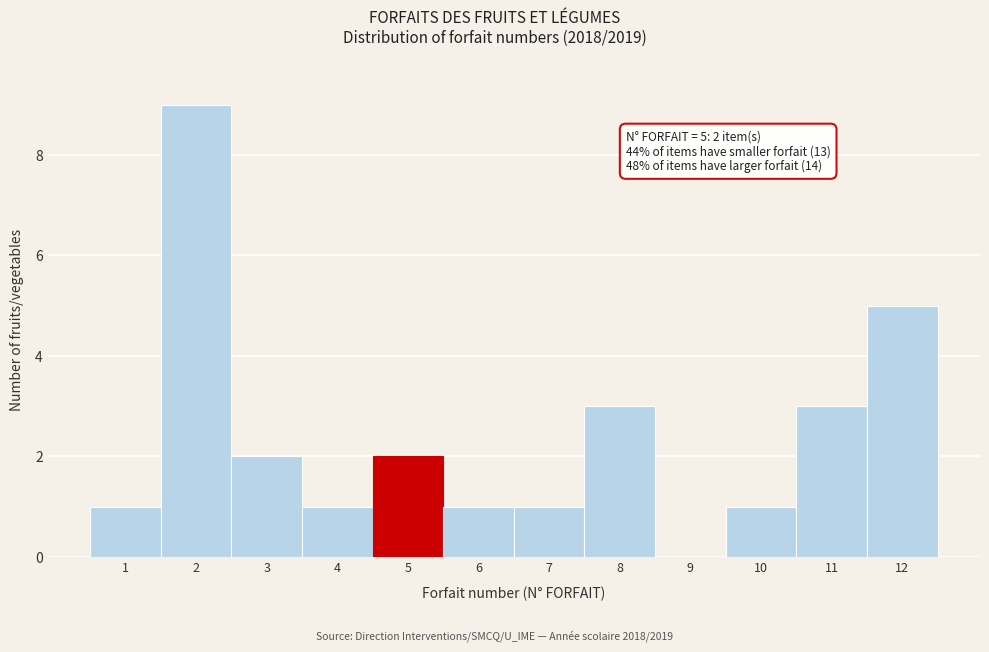

Which range on the x-axis has the tallest bar?

1.5 to 2.5